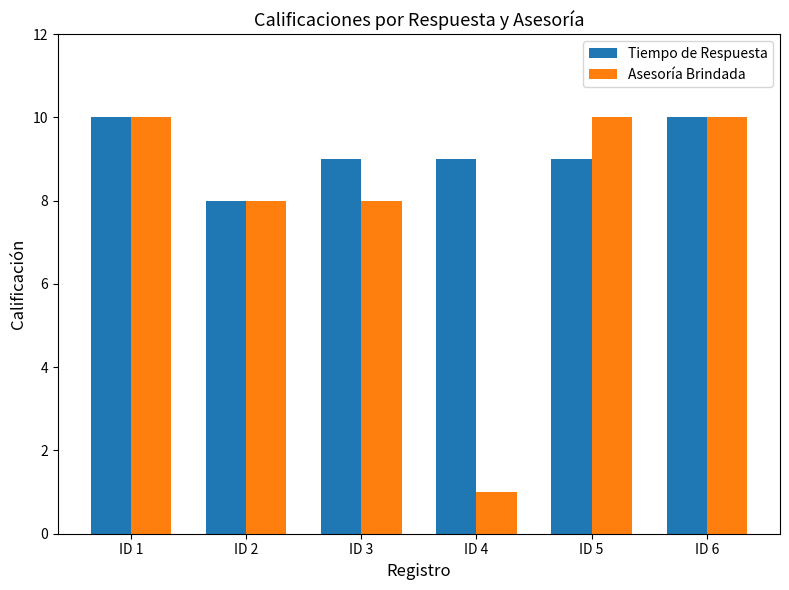

What is the difference between the maximum and minimum values in the Tiempo de Respuesta series?

2